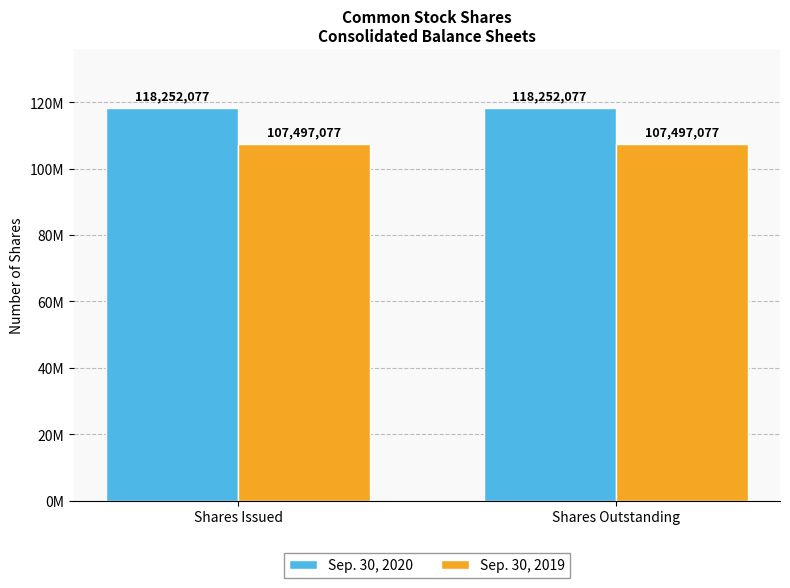

What is the value of the Sep. 30, 2020 bar at the 1st from the left?

118252077